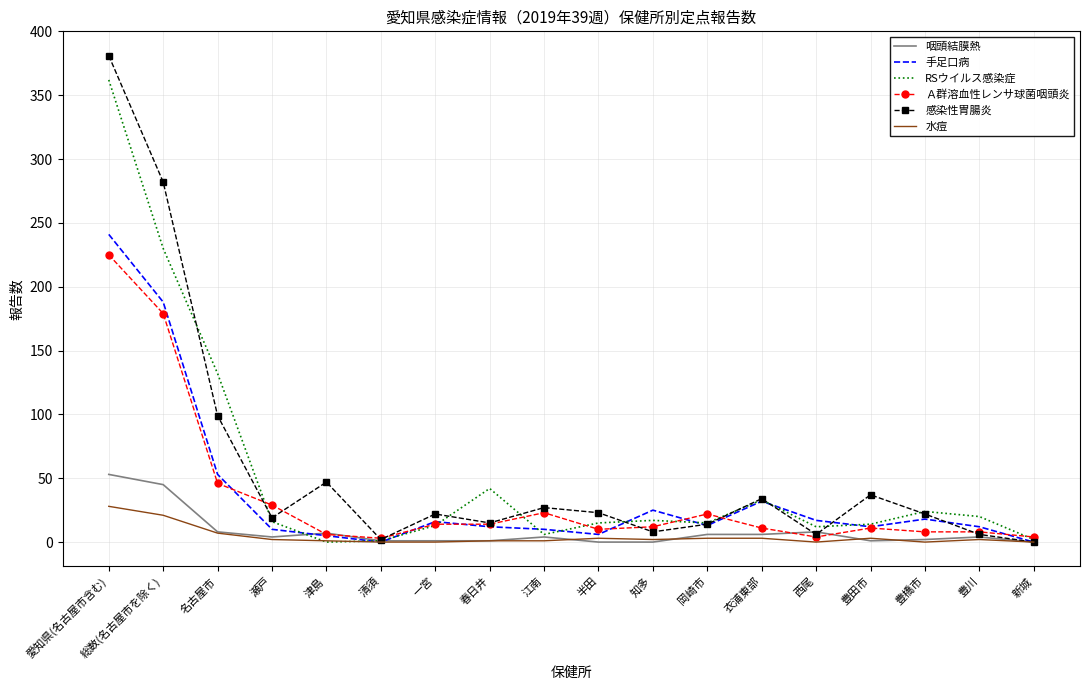

Is it true that 手足口病 equals 103 at 清須?

False